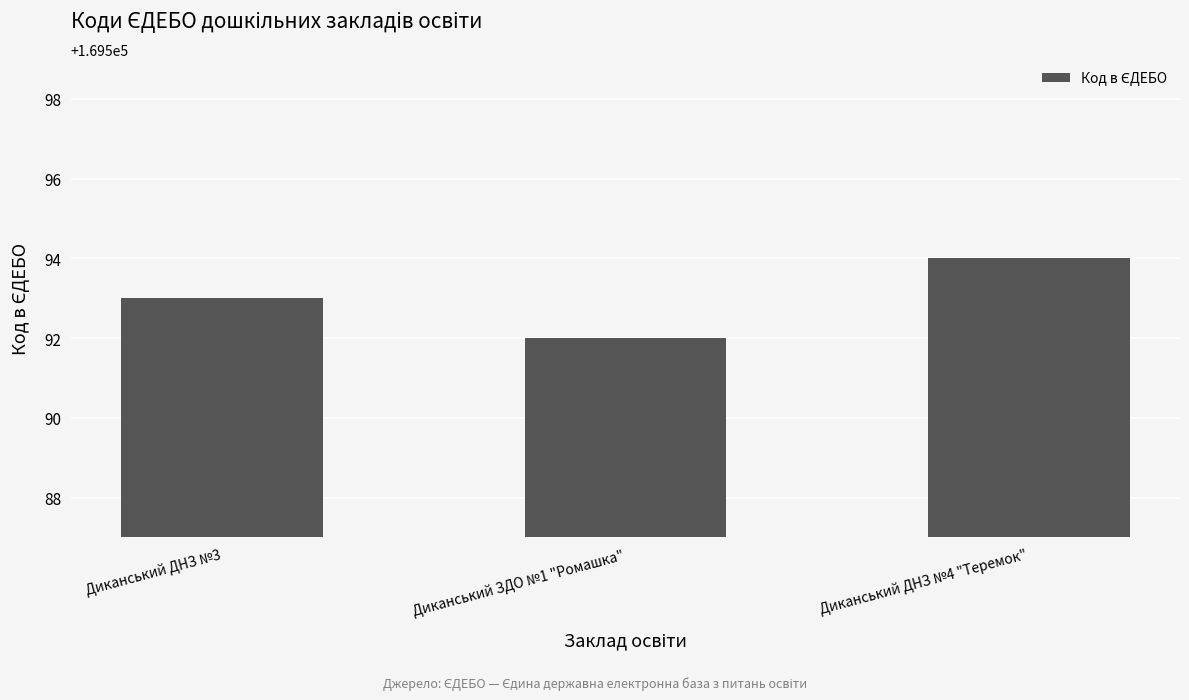

What is the minimum value shown in the chart?

169592